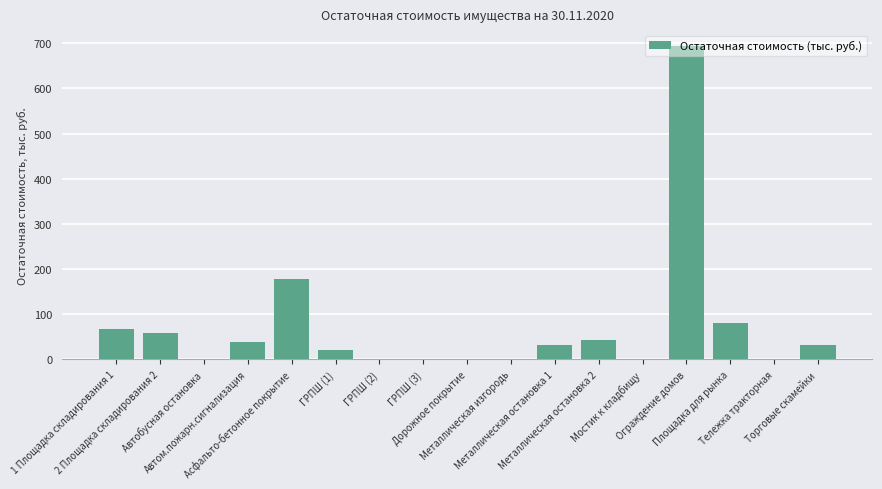

What is the maximum value shown in the chart?

694.1